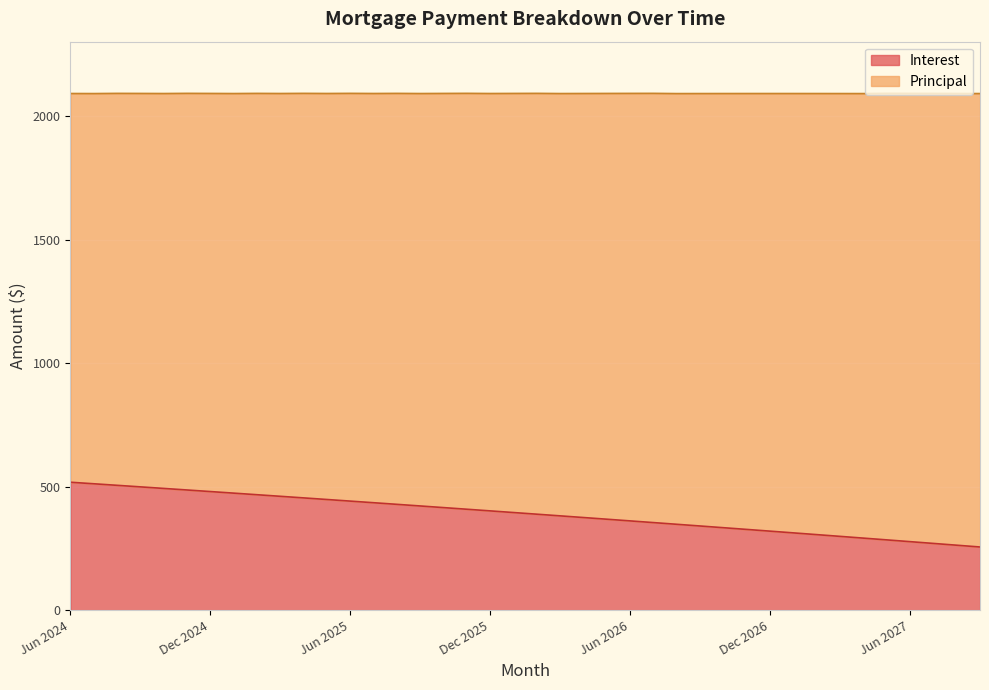

What position from the right is Aug 2024?

38